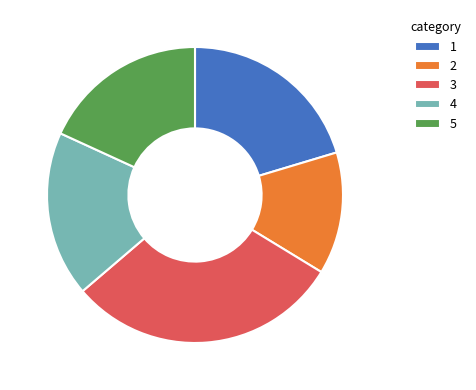

Approximately how many times larger is the value at 4 compared to 5?

1.0